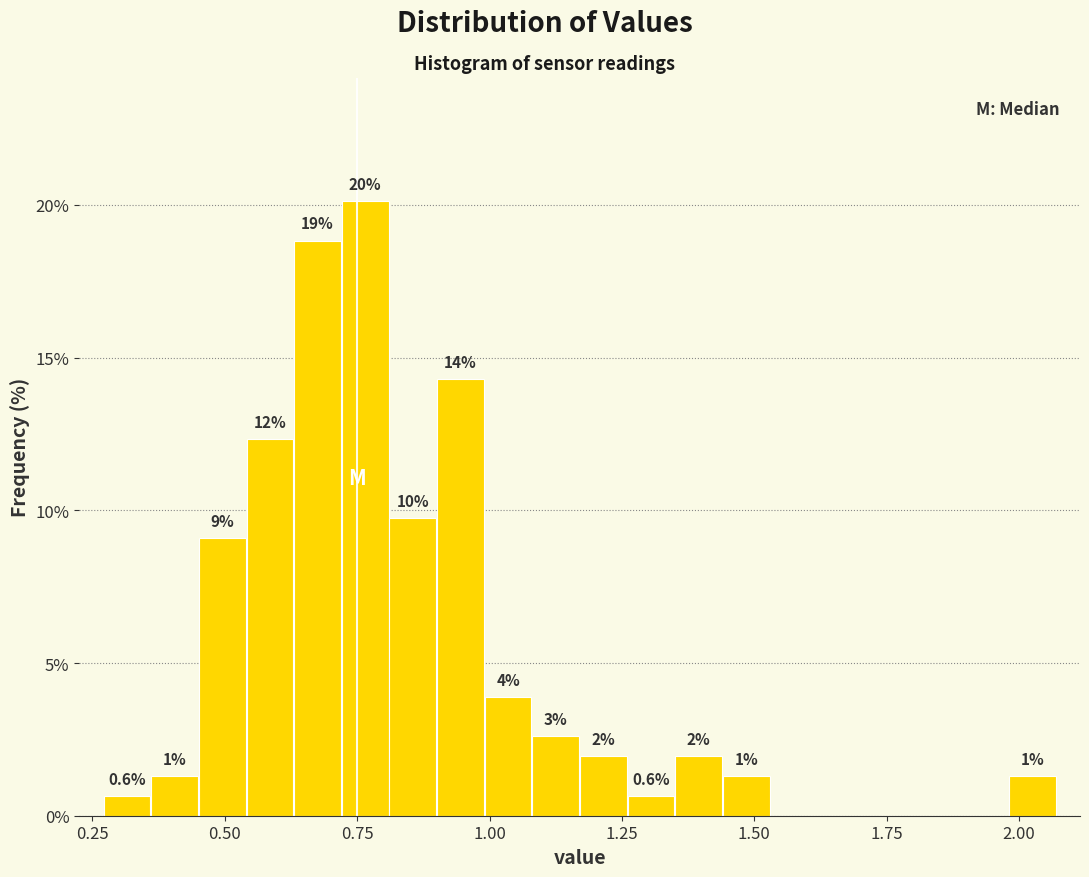

Read against the x-axis, roughly where is the centre of the tallest bar?

0.75